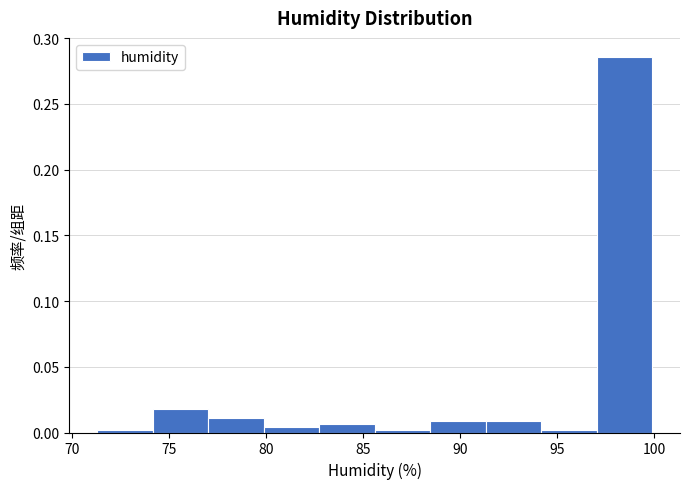

Reading left to right, list every bar in this chart as the range it spans on the x-axis followed by its height. Neither the bar edges nor the heights are printed on the chart, so give them approximately, as read against the axes.

71.5 to 74.0: under 0.005
74.0 to 77.0: 0.020
77.0 to 80.0: 0.010
80.0 to 82.5: under 0.005
82.5 to 85.5: 0.005
85.5 to 88.5: under 0.005
88.5 to 91.5: 0.010
91.5 to 94.0: 0.010
94.0 to 97.0: under 0.005
97.0 to 100.0: 0.285